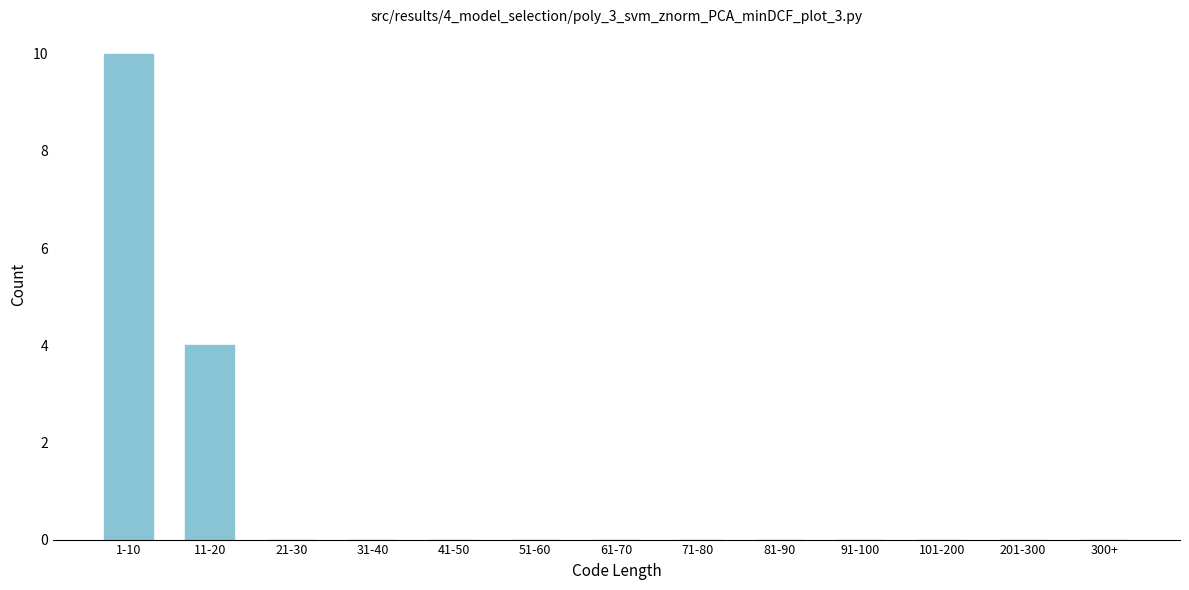

Reading right to left, list all the values displayed in this chart.

300+=0	201-300=0	101-200=0	91-100=0	81-90=0	71-80=0	61-70=0	51-60=0	41-50=0	31-40=0	21-30=0	11-20=4	1-10=10